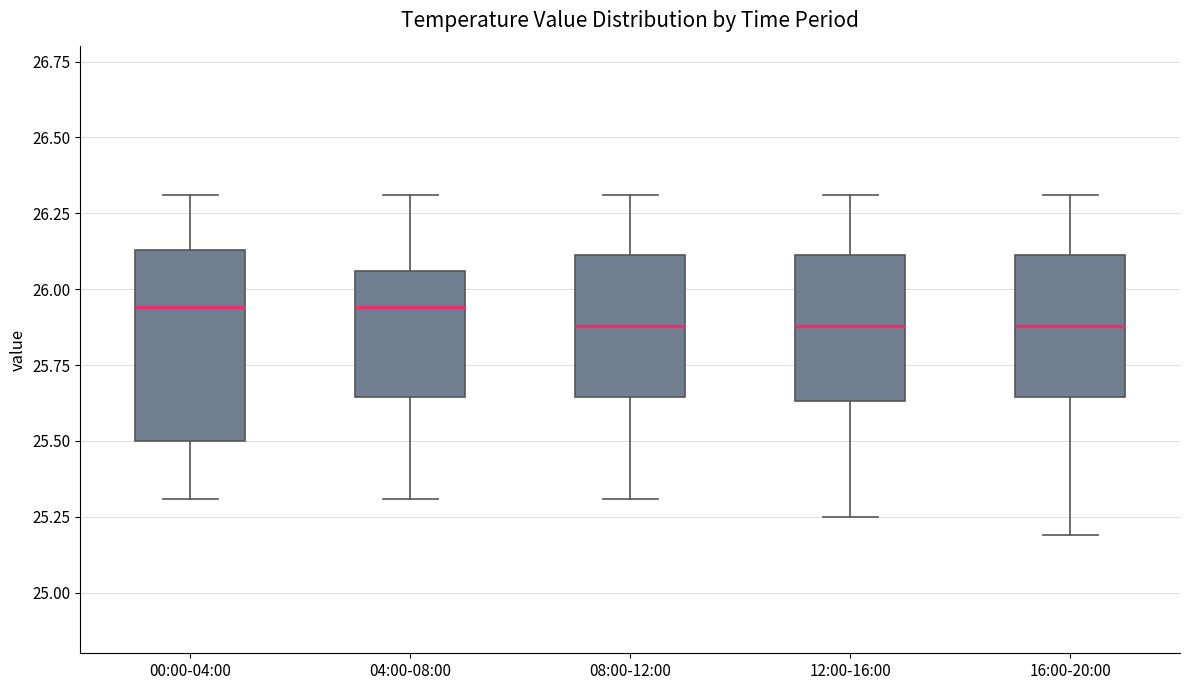

Which box is the tallest, from its lower edge to its upper edge?

00:00-04:00